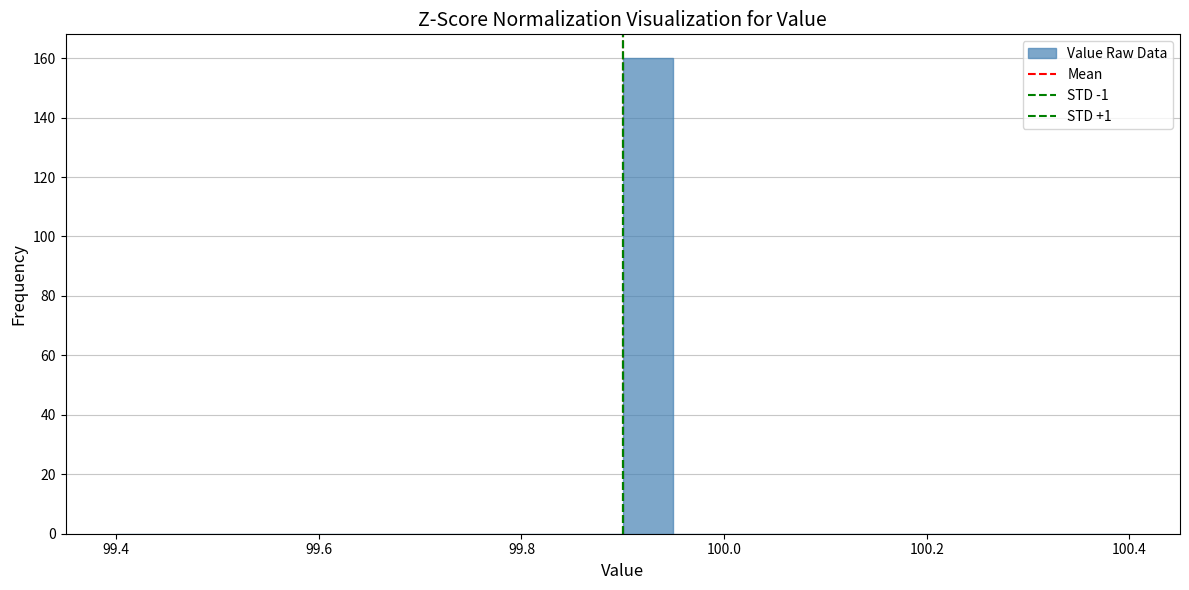

Read against the x-axis, roughly where is the centre of the tallest bar?

99.92